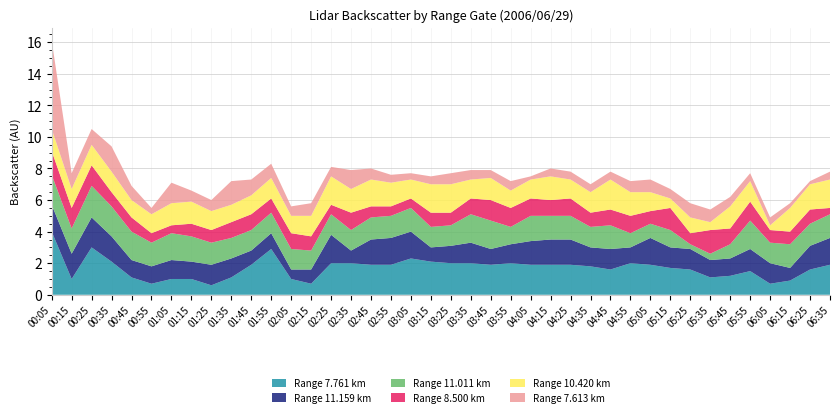

Reading left to right, transcribe all the data shown in this chart.

7.761: 4.0	1.0	3.0	2.1	1.1	0.7	1.0	1.0	0.6	1.1	1.9	2.9	1.0	0.7	2.0	2.0	1.9	1.9	2.3	2.1	2.0	2.0	1.9	2.0	1.9	1.9	1.9	1.8	1.6	2.0	1.9	1.7	1.6	1.1	1.2	1.5	0.7	0.9	1.6	1.9
11.159: 1.7	1.6	1.9	1.6	1.1	1.1	1.2	1.1	1.3	1.2	0.9	1.0	0.6	0.9	1.8	0.8	1.6	1.7	1.7	0.9	1.1	1.3	1.0	1.2	1.5	1.6	1.6	1.2	1.3	1.0	1.7	1.3	1.3	1.1	1.1	1.4	1.3	0.8	1.5	1.7
11.011: 1.9	1.6	2.0	1.9	1.8	1.5	1.7	1.6	1.4	1.3	1.3	1.3	1.3	1.2	1.3	1.3	1.4	1.4	1.5	1.3	1.3	1.8	1.8	1.1	1.6	1.5	1.5	1.3	1.5	0.9	0.9	1.1	0.3	0.4	0.9	1.8	1.3	1.5	1.4	1.5
8.500: 1.5	1.3	1.3	0.9	0.9	0.6	0.5	0.8	0.8	1.0	1.0	0.9	1.0	0.9	0.6	1.1	0.7	0.6	0.6	0.9	0.8	1.0	1.3	1.2	1.1	1.0	1.1	0.9	1.0	1.1	0.8	1.4	0.7	1.5	1.0	1.2	0.8	0.8	0.9	0.4
10.420: 1.4	1.2	1.3	1.3	1.1	1.2	1.4	1.4	1.2	1.1	1.2	1.3	1.1	1.3	1.8	1.5	1.7	1.5	1.2	1.8	1.8	1.2	1.4	1.1	1.2	1.5	1.2	1.3	1.9	1.5	1.2	0.6	1.0	0.5	1.4	1.3	0.3	1.5	1.6	1.8
7.613: 5.6	1.0	1.0	1.6	0.9	0.4	1.3	0.7	0.7	1.5	1.0	0.9	0.6	0.8	0.6	1.2	0.7	0.5	0.4	0.5	0.7	0.6	0.5	0.6	0.2	0.5	0.5	0.5	0.5	0.7	0.8	0.6	0.9	0.8	0.6	0.5	0.5	0.3	0.2	0.5